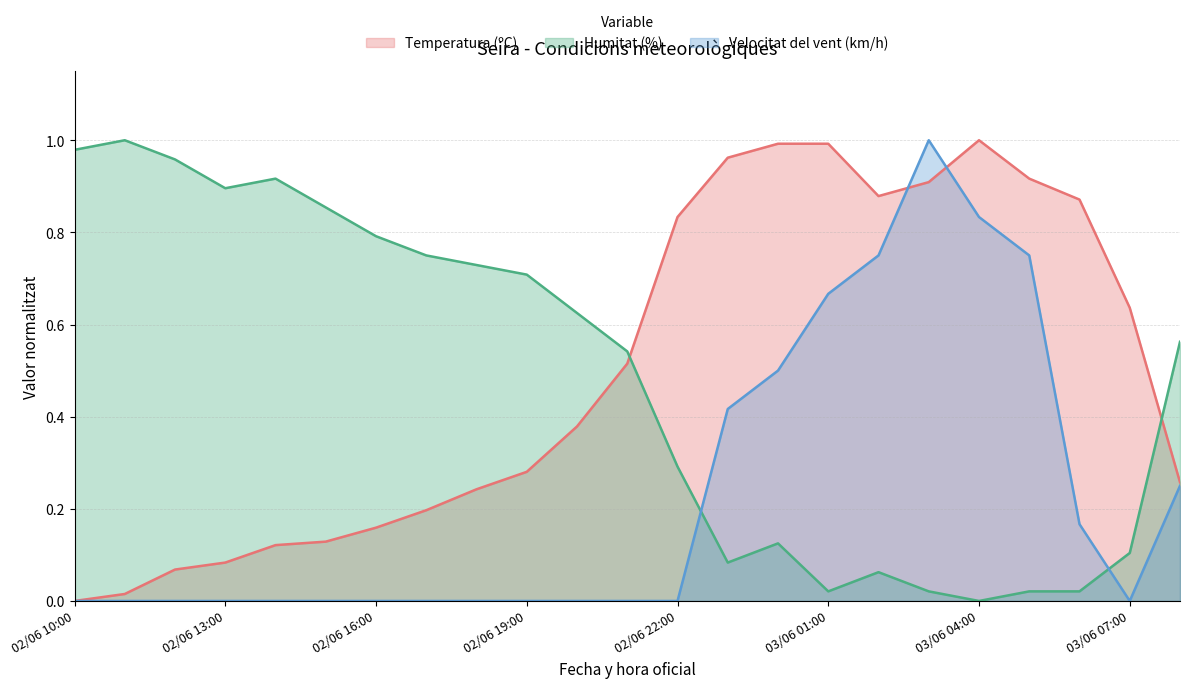

What are all the series names shown in the legend?

Temperatura (ºC), Humitat (%), Velocitat del vent (km/h)